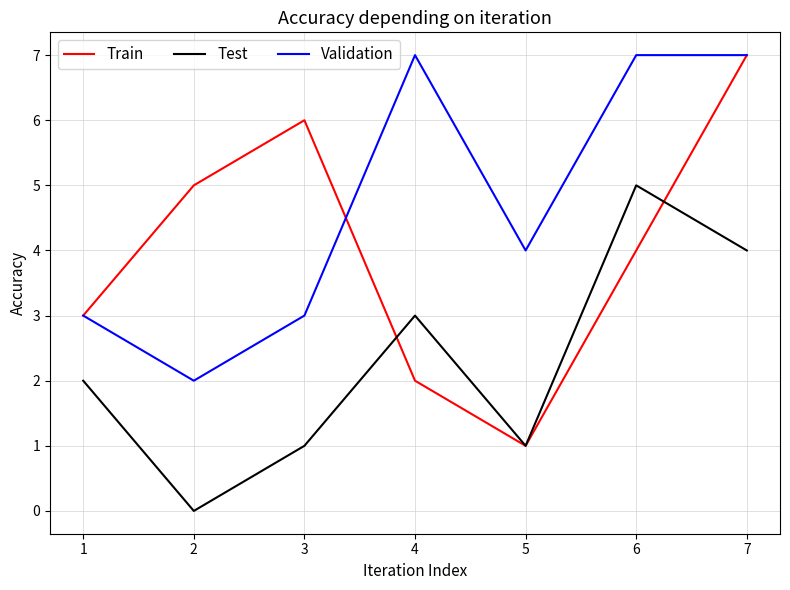

Read the Test value at 3.

1